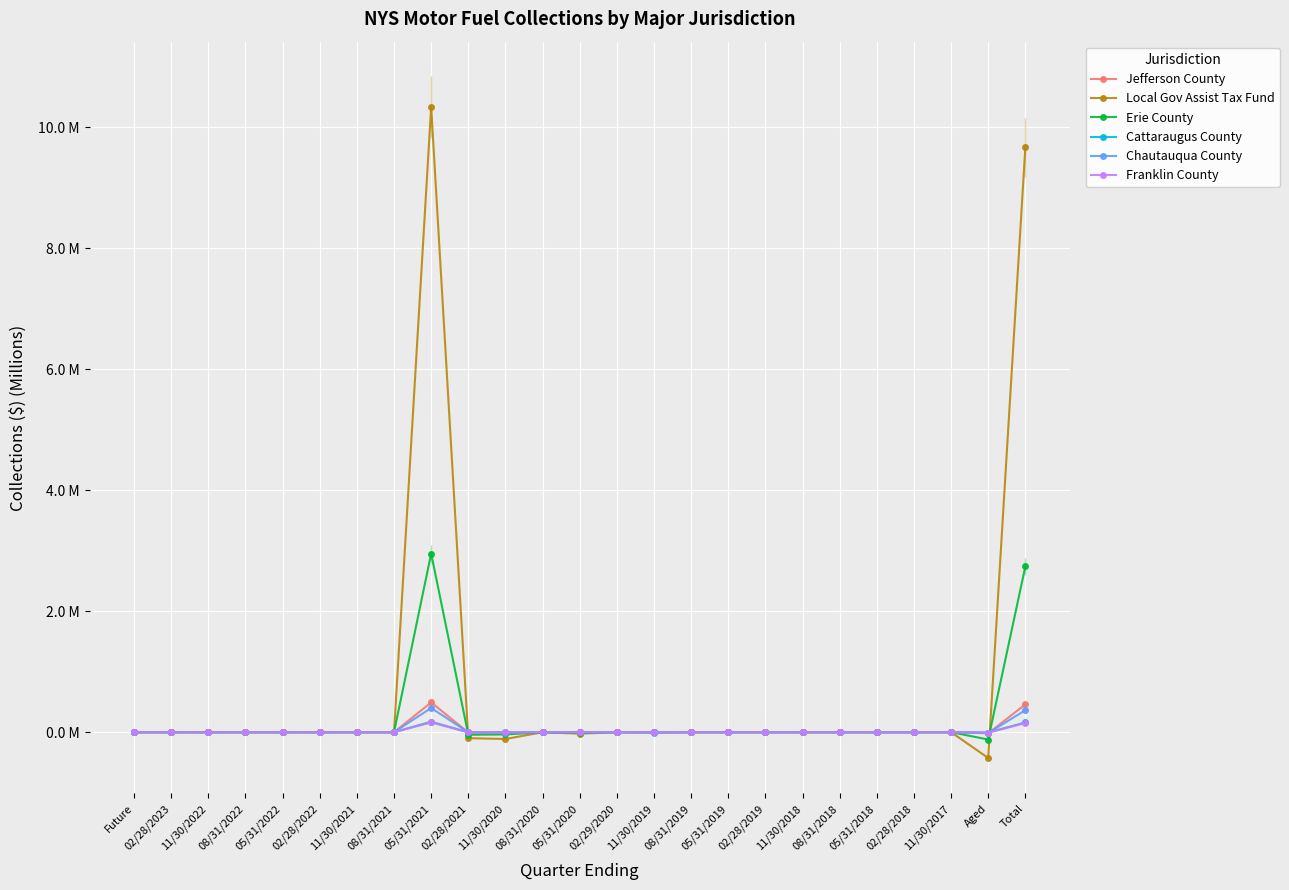

Which series has the largest total across all categories?

Local Gov Assist Tax Fund